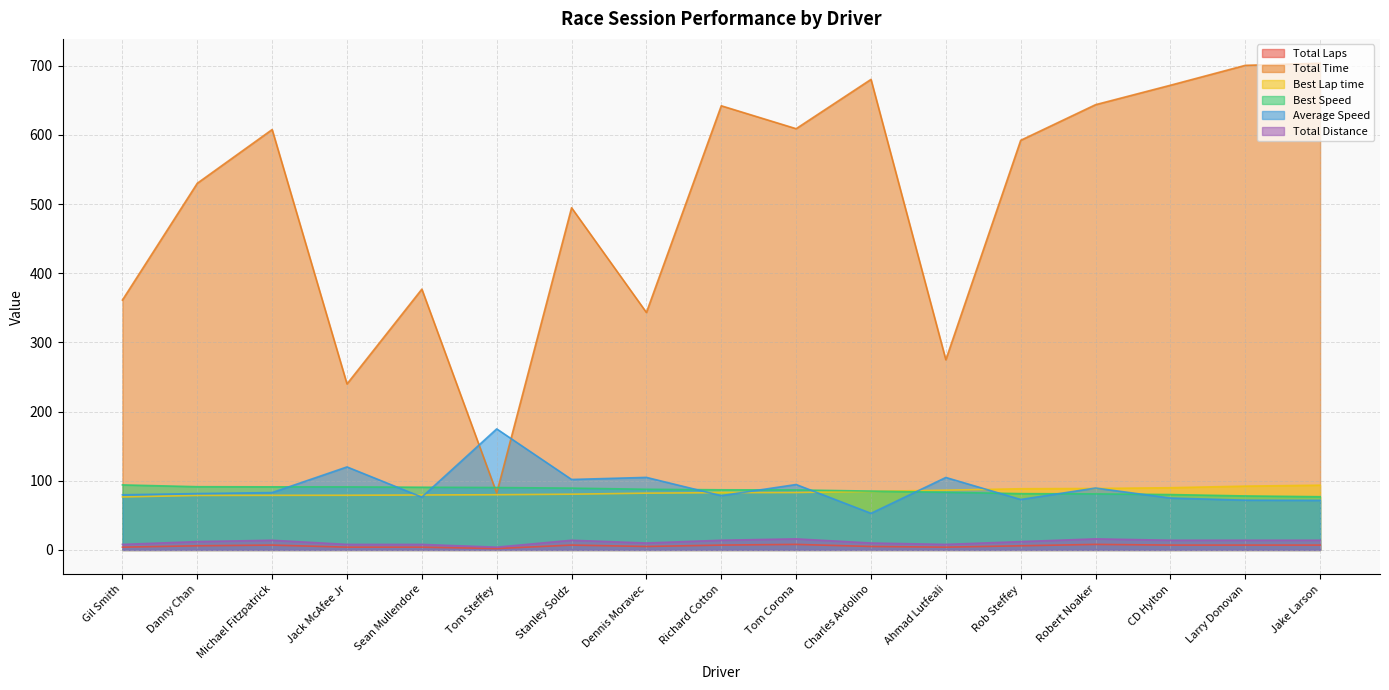

How many categories are shown in the chart?

17